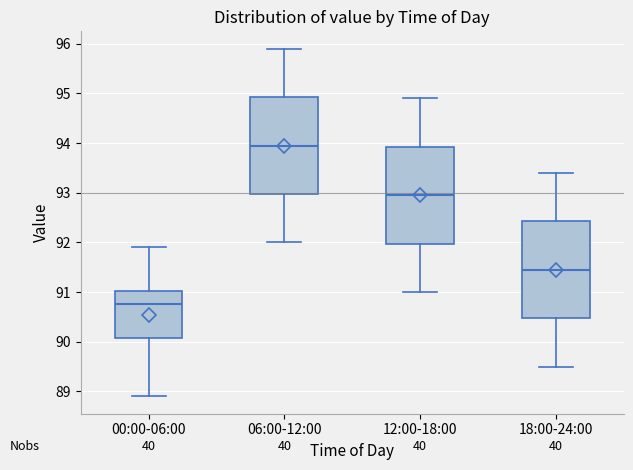

Where does the median line of the box for 12:00-18:00 sit on the y-axis? The values are not printed on the chart, so give them approximately, as read against the axis.

93.0